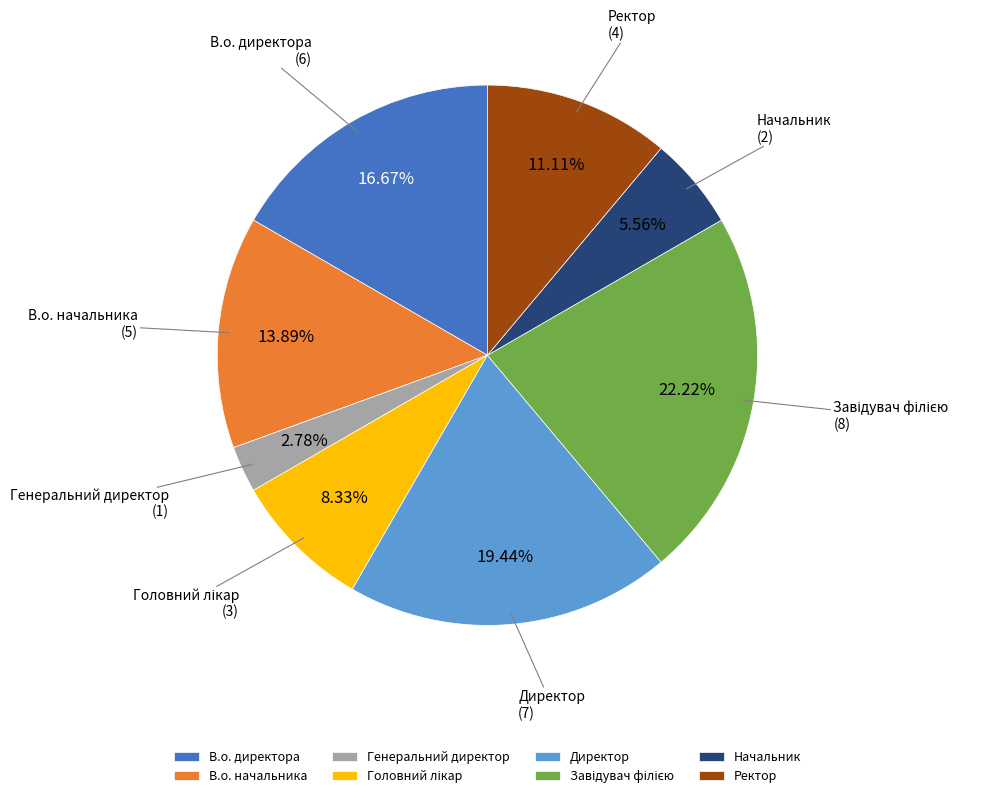

To the nearest percent, what percentage of the pie is Начальник?

6%